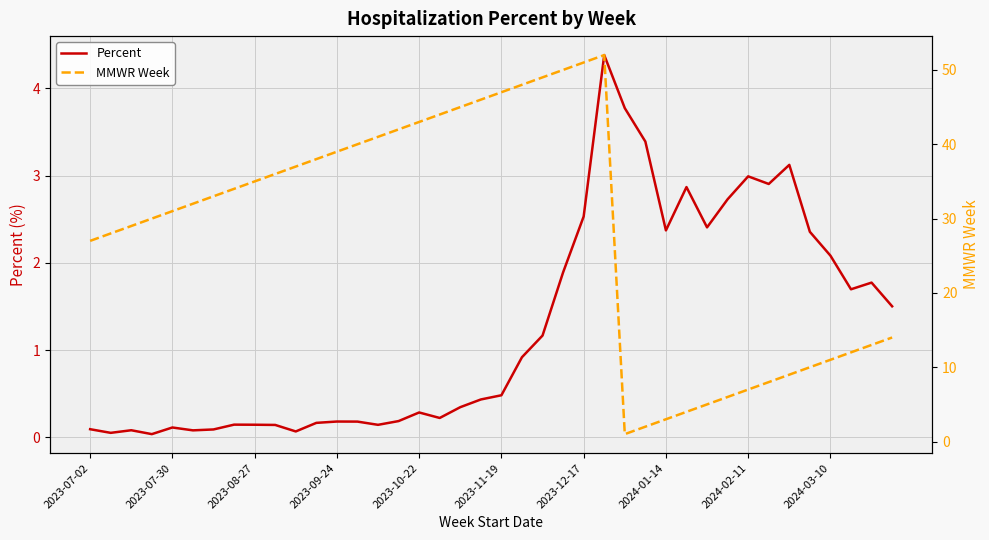

The value of MMWR Week at 2023-12-17 is 8.4. True or false?

False